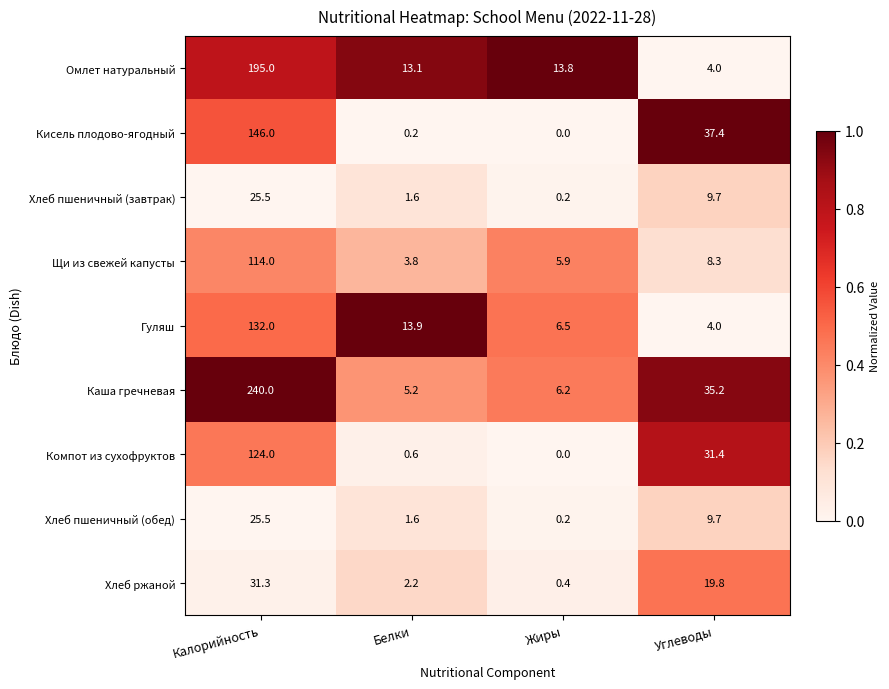

What is the sum of all Каша гречневая values?

286.6